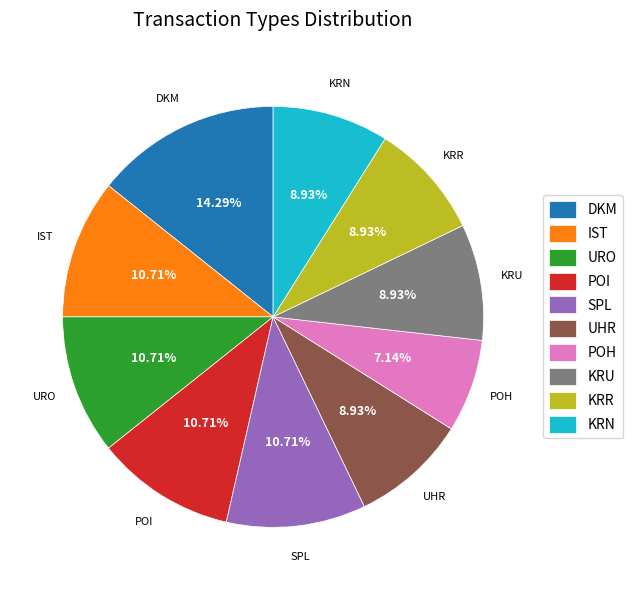

What is the smallest slice in the pie chart?

POH